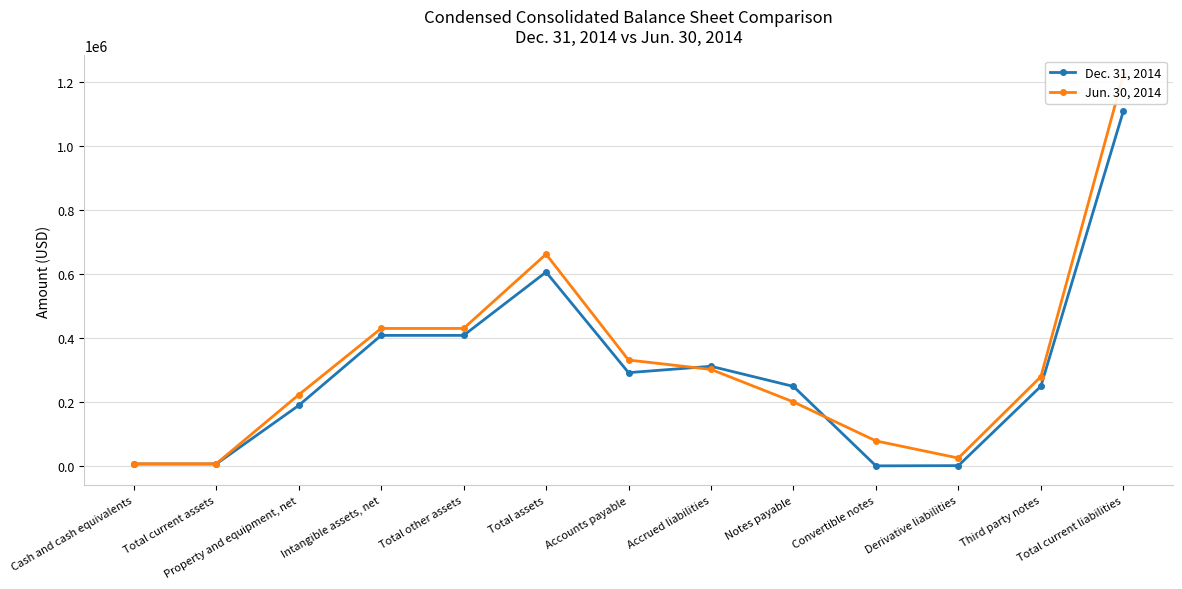

At Total other assets, list the series in order from smallest to largest.

Dec. 31, 2014, Jun. 30, 2014